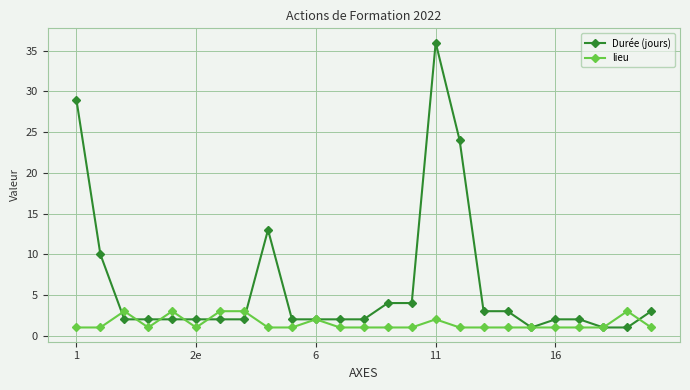

Which series has the largest total across all categories?

Durée (jours)